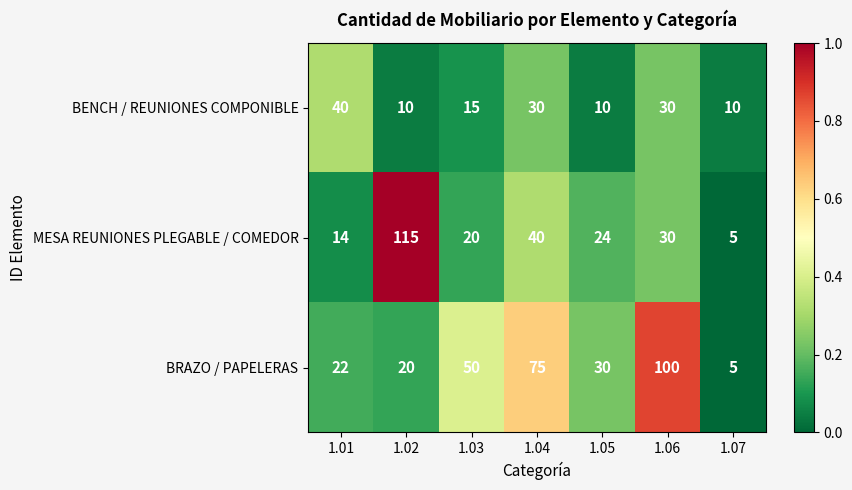

What is the difference between the BENCH / REUNIONES COMPONIBLE values at 1.06 and 1.02?

20